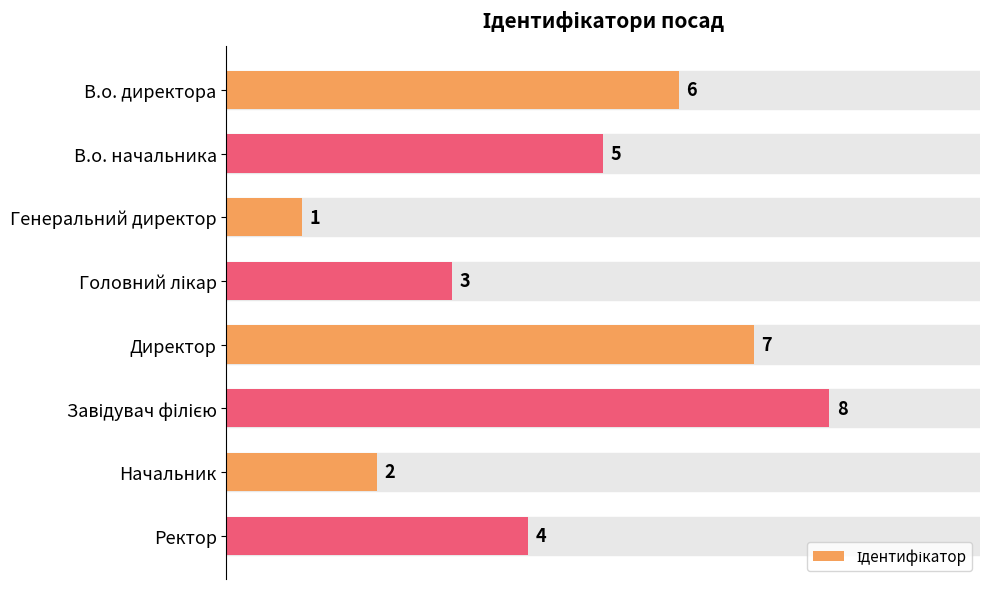

The value at Ректор is 4. True or false?

True